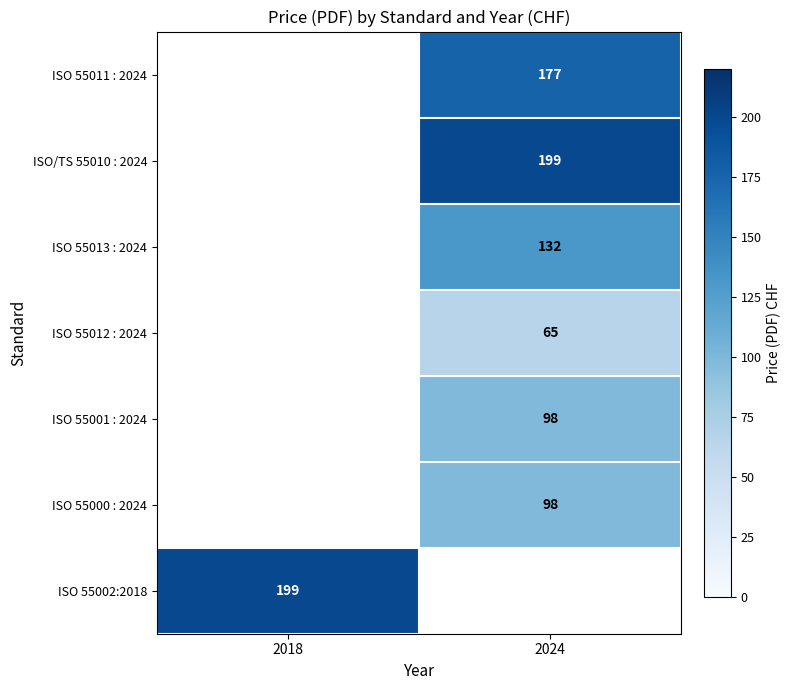

True or false: ISO 55011 : 2024 has a value of 71 at 2024.

False